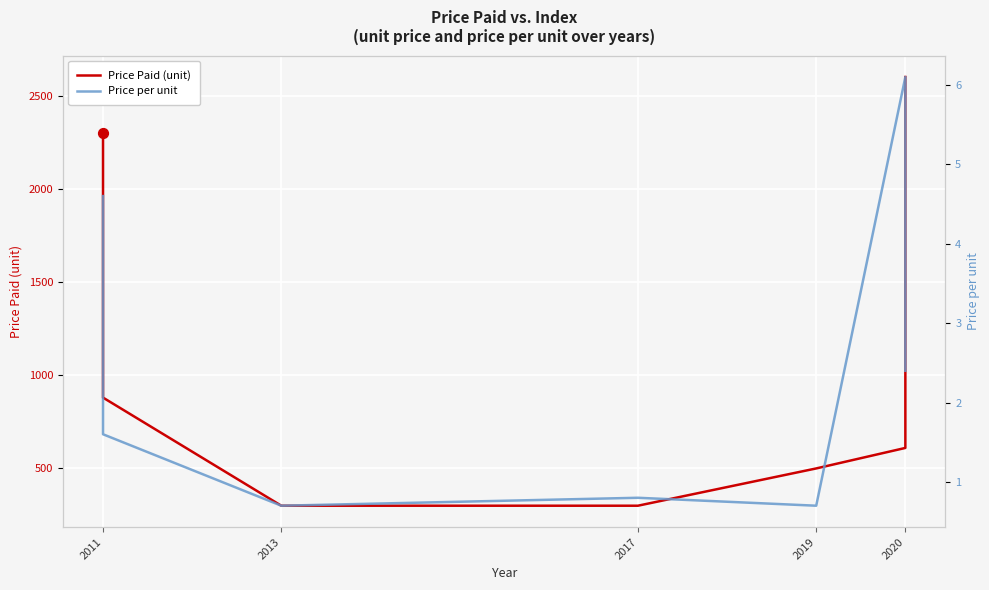

Which series contains the lowest Y value?

Price per unit